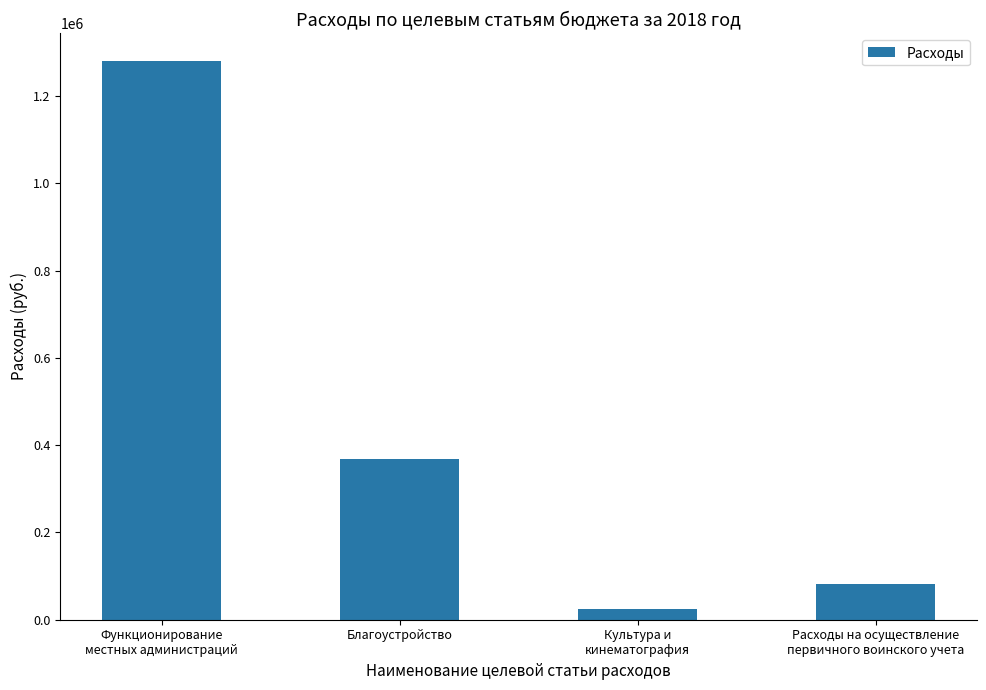

What is the value of the 4th bar from the left?

81200.0